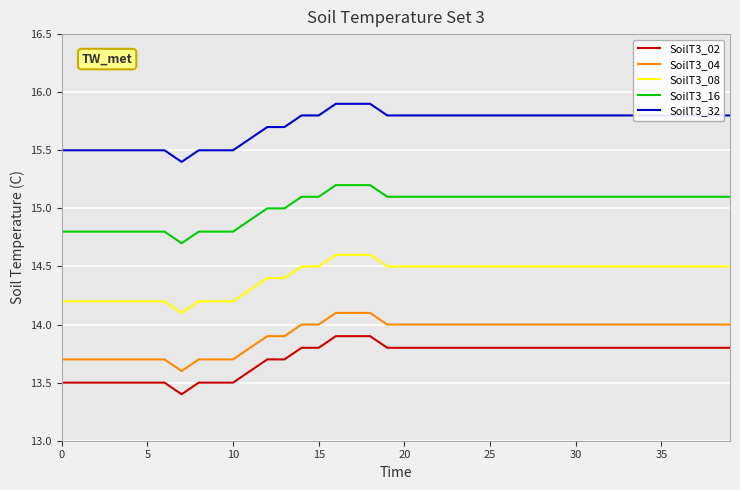

What are all the series names shown in the legend?

SoilT3_02, SoilT3_04, SoilT3_08, SoilT3_16, SoilT3_32